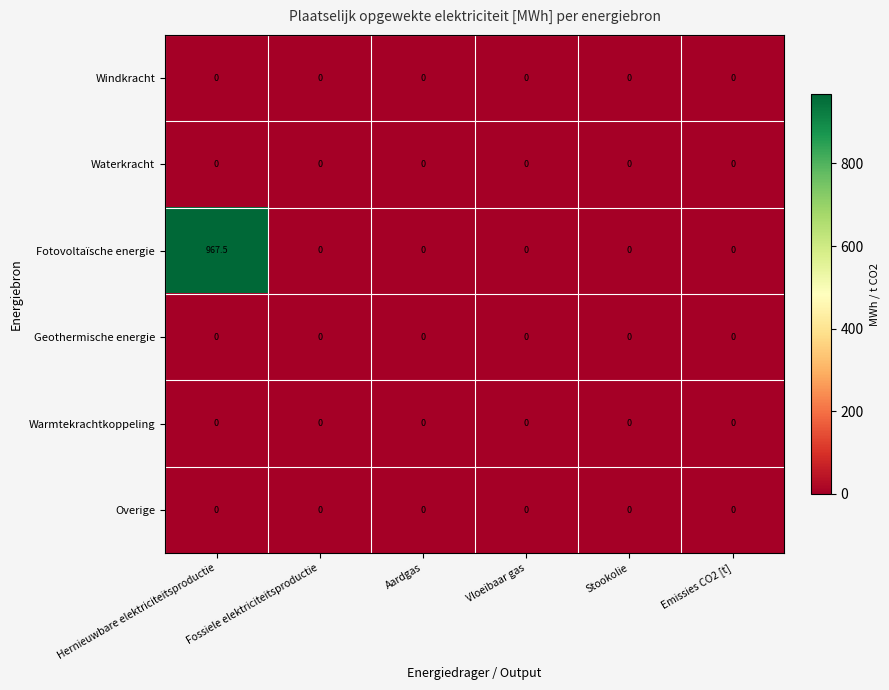

Is it true that Waterkracht equals 0.0 at Emissies CO2 [t]?

True